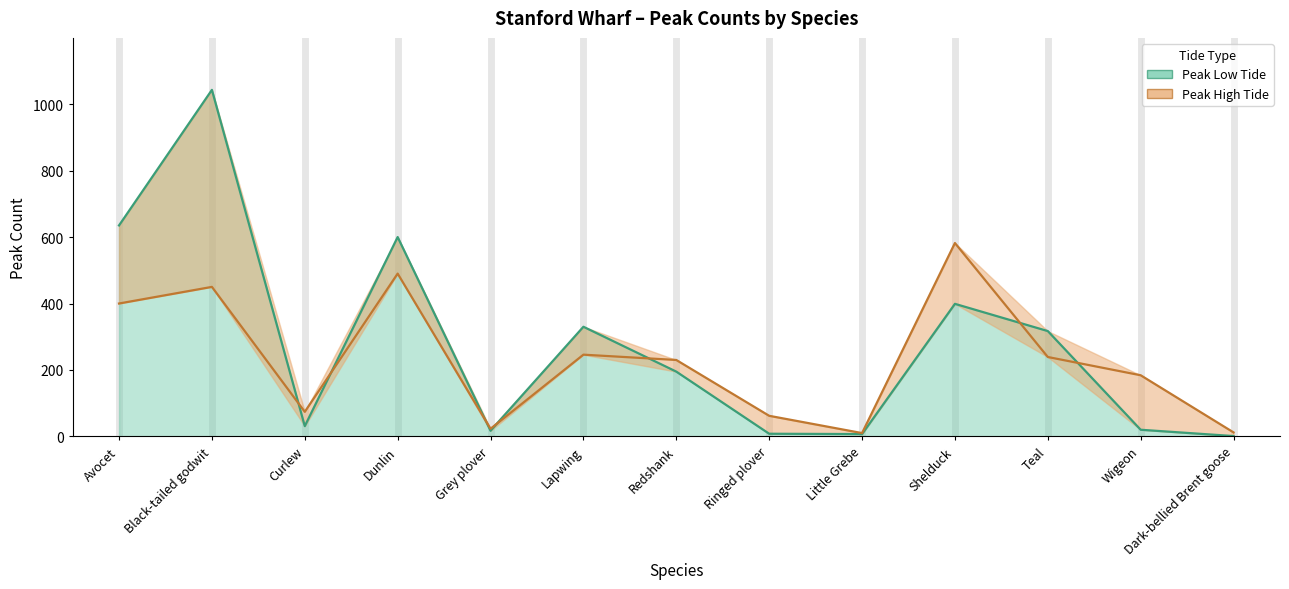

Count the number of categories in the chart.

13